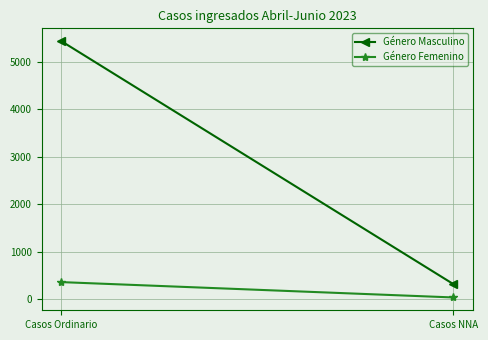

True or false: Género Femenino has a value of 20 at Casos NNA.

False